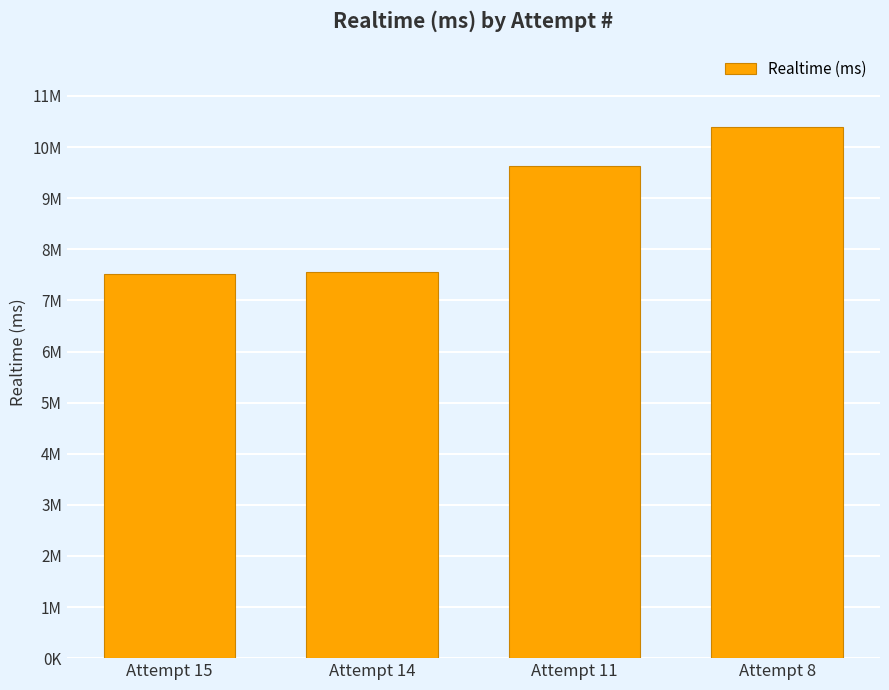

What is the smallest value displayed?

7512680